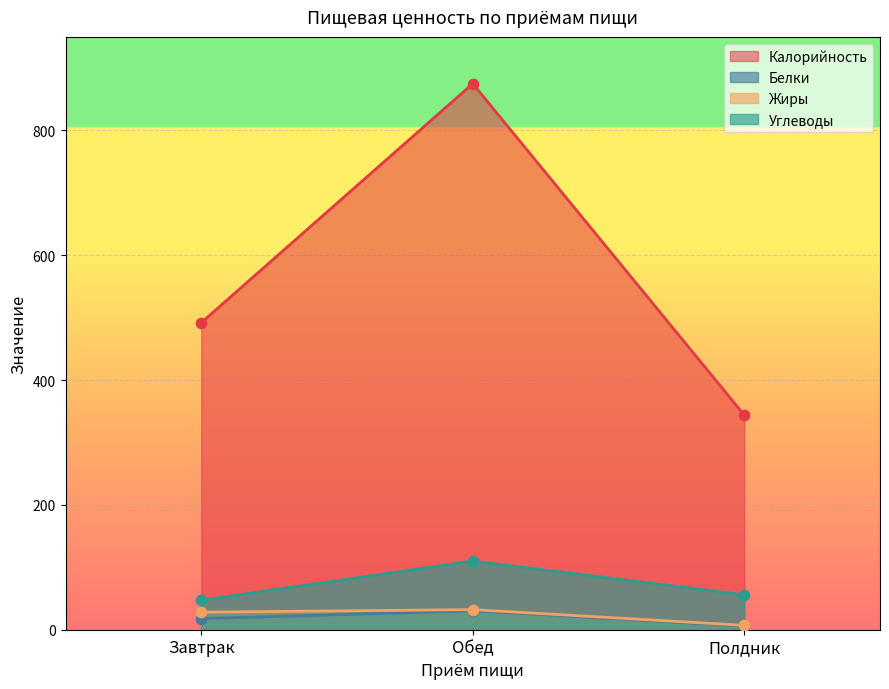

What is the total value across all series at Завтрак?

585.0